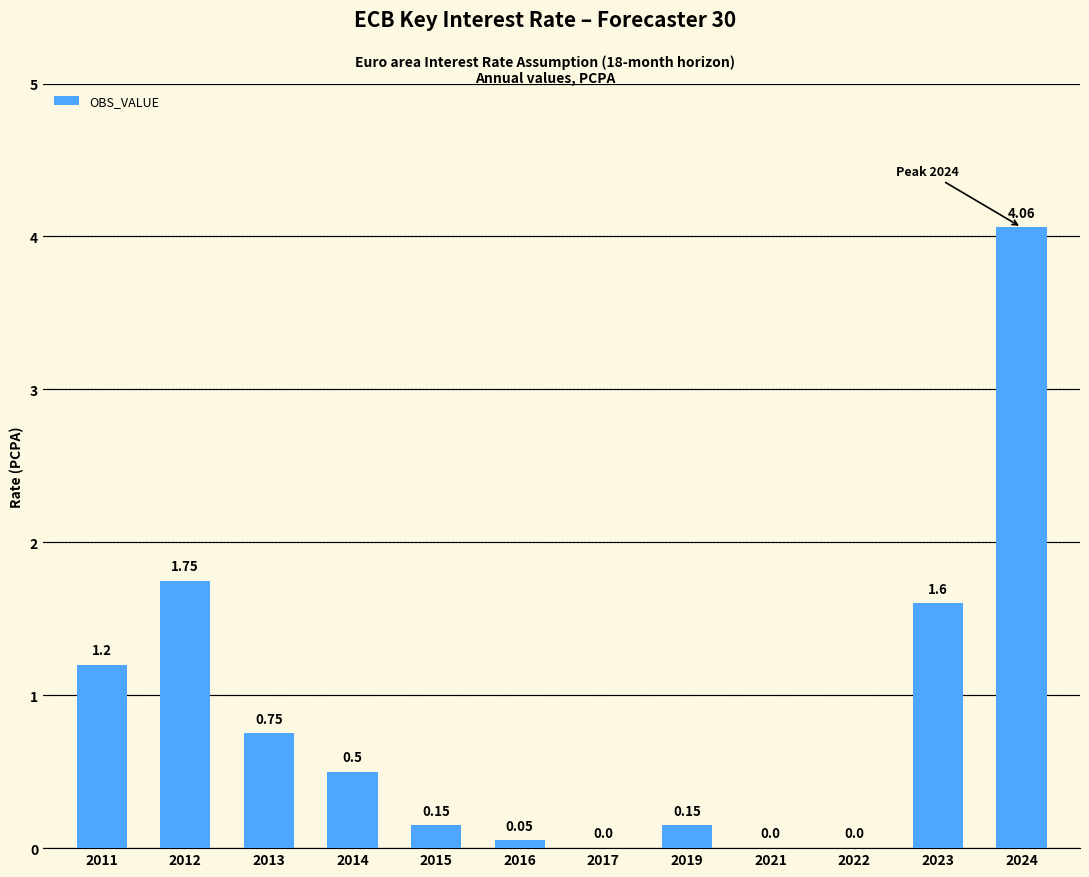

The value at 2011 is 2.0. True or false?

False